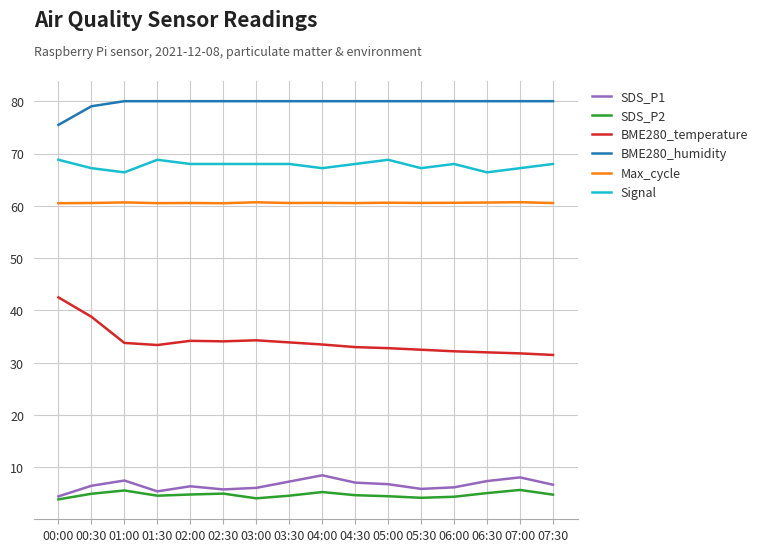

What is the difference between the second highest and second lowest values in the Max_cycle series?

0.2